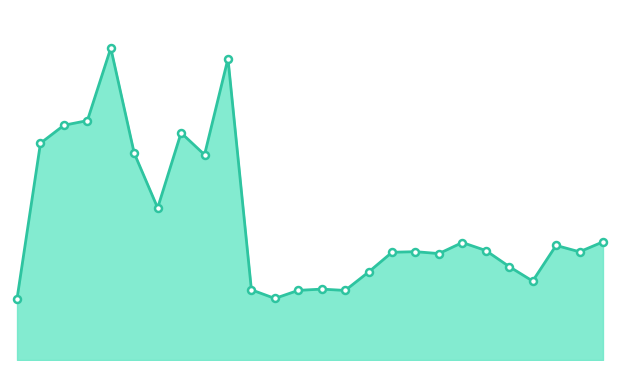

Does the chart display data point markers on the line(s)?

No